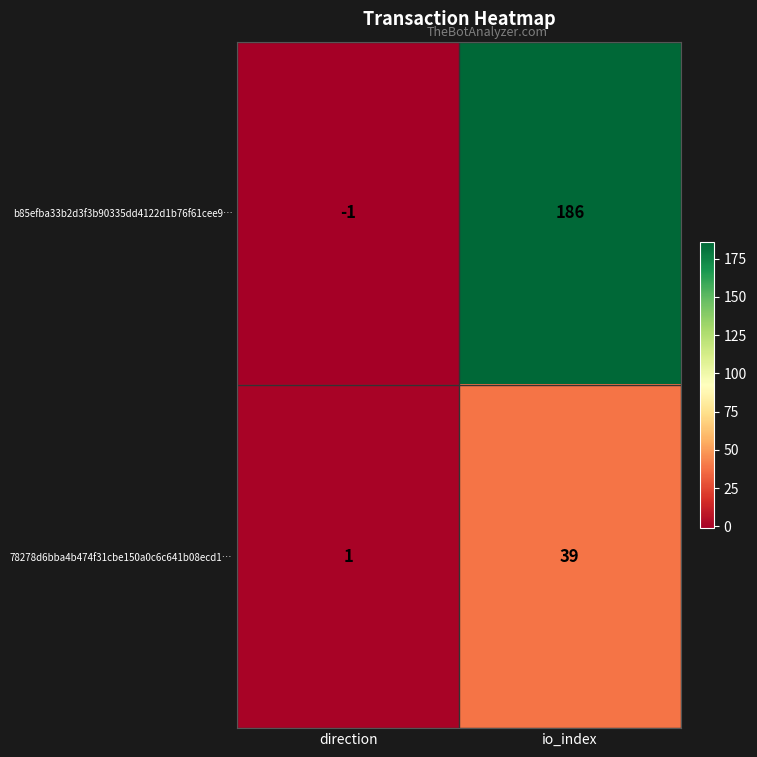

Which series changed the most between direction and io_index?

b85efba33b2d3f3b90335dd4122d1b76f61cee9…